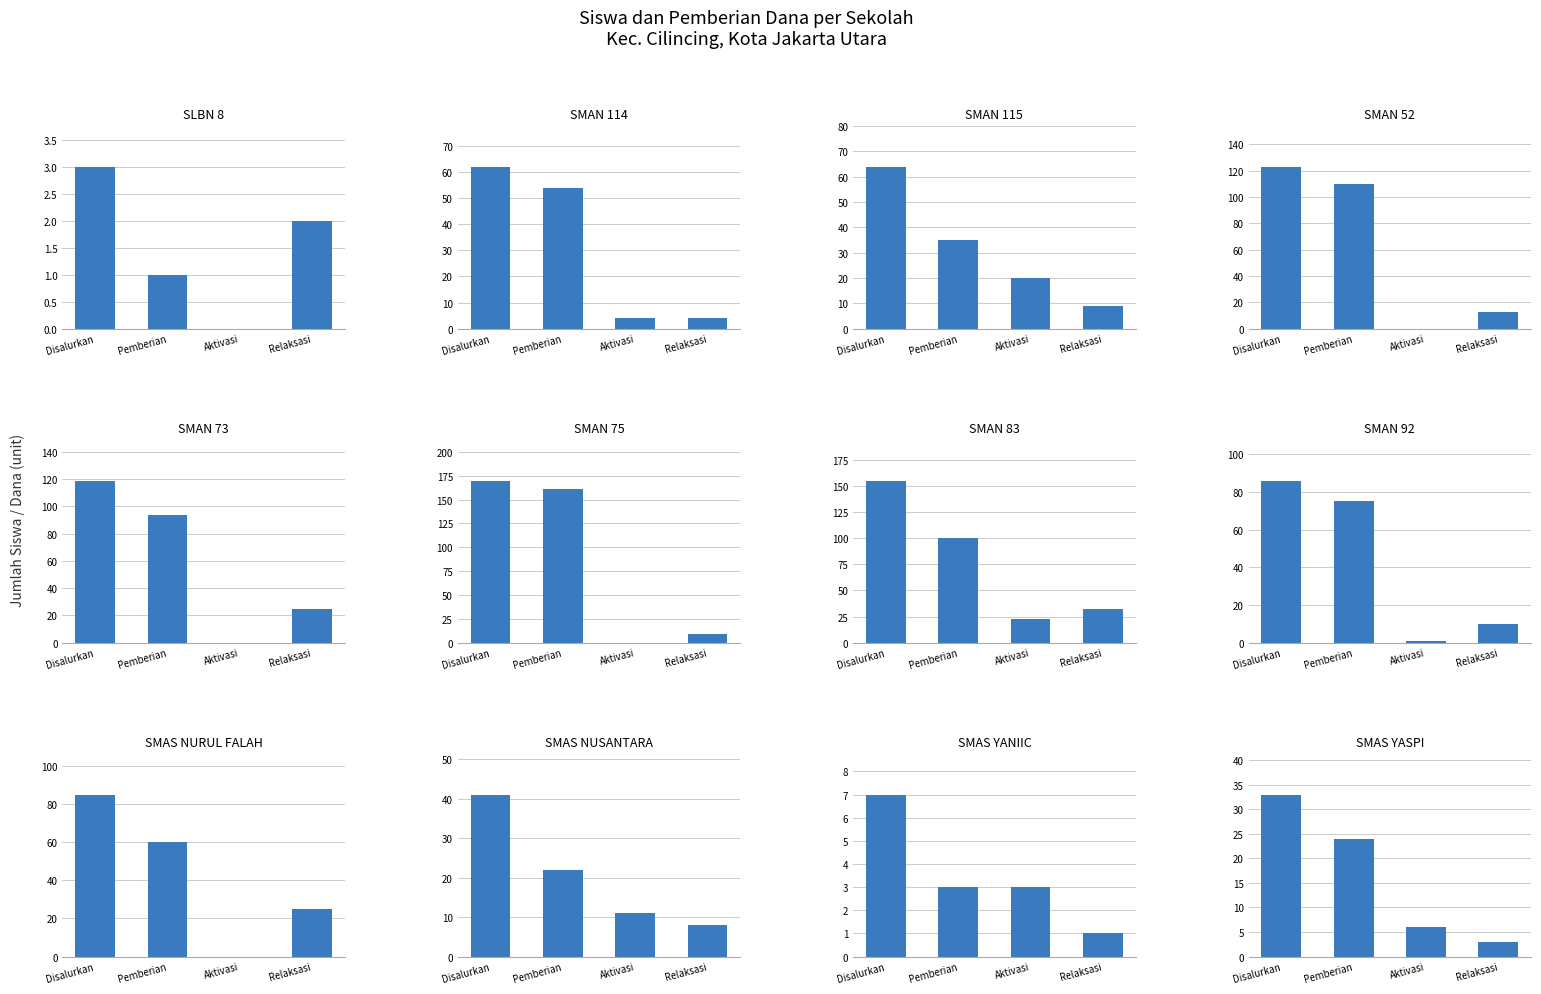

Which series has the widest spread of values?

Siswa Disalurkan